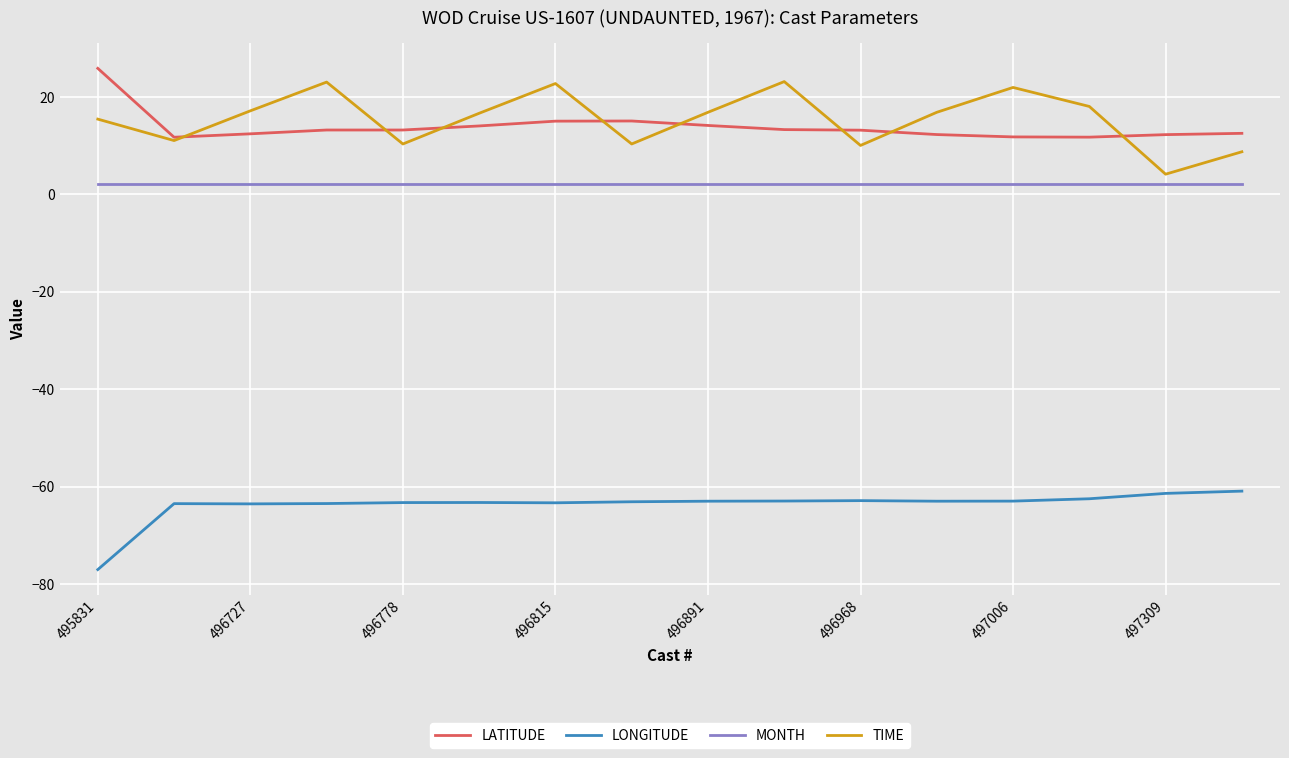

True or false: MONTH and LONGITUDE intersect in this chart.

False